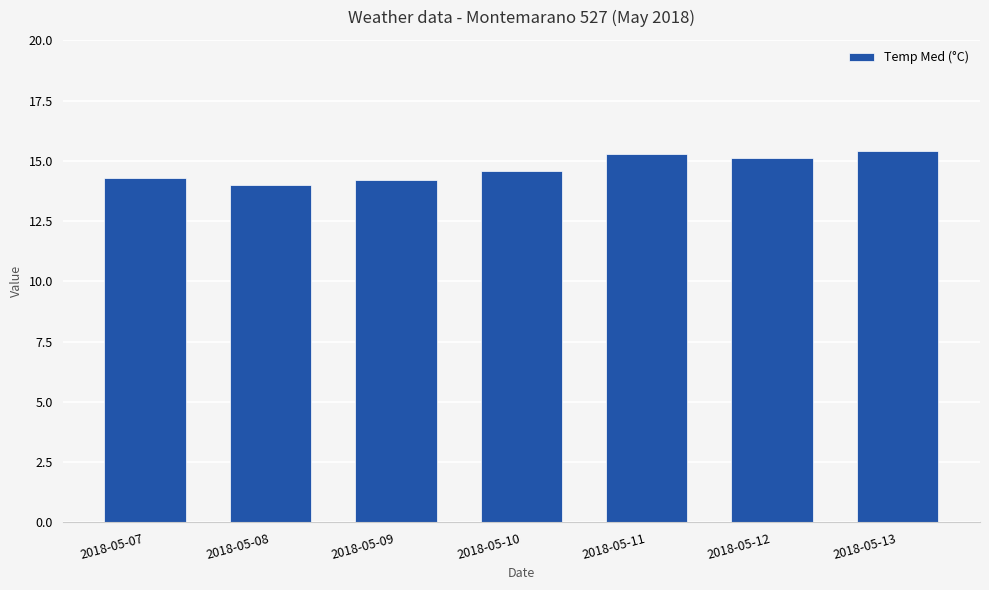

Count the number of data series in this chart.

1